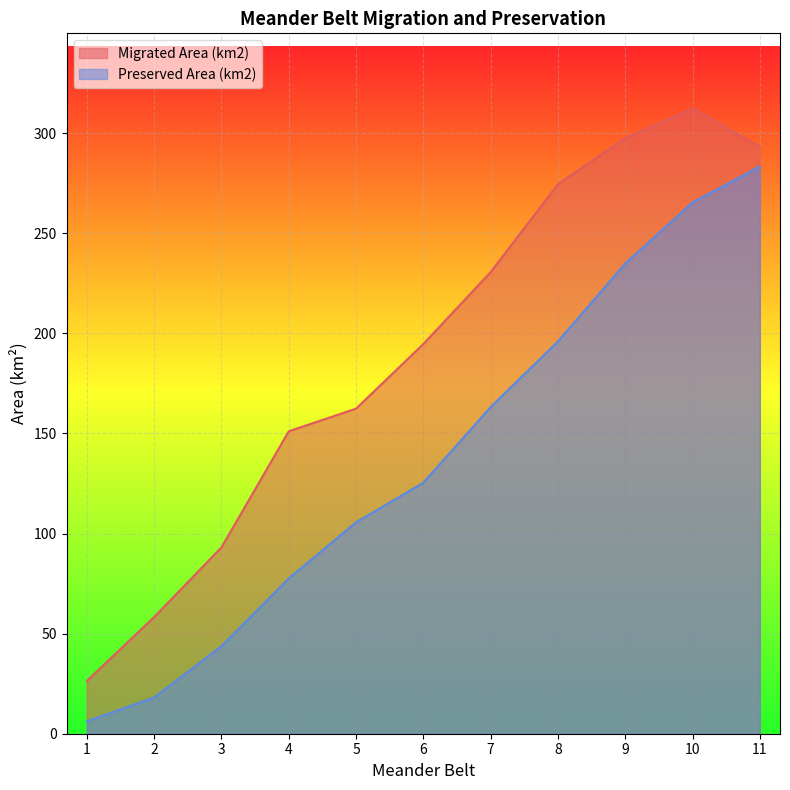

Is it true that Migrated Area (km2) equals 170.2 at 11?

False